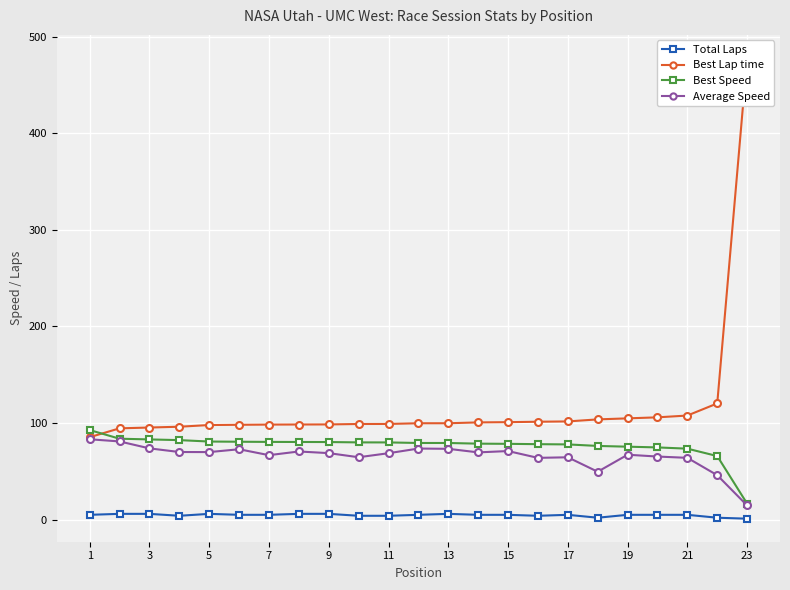

True or false: Best Speed has a value of 25.8 at 17.

False